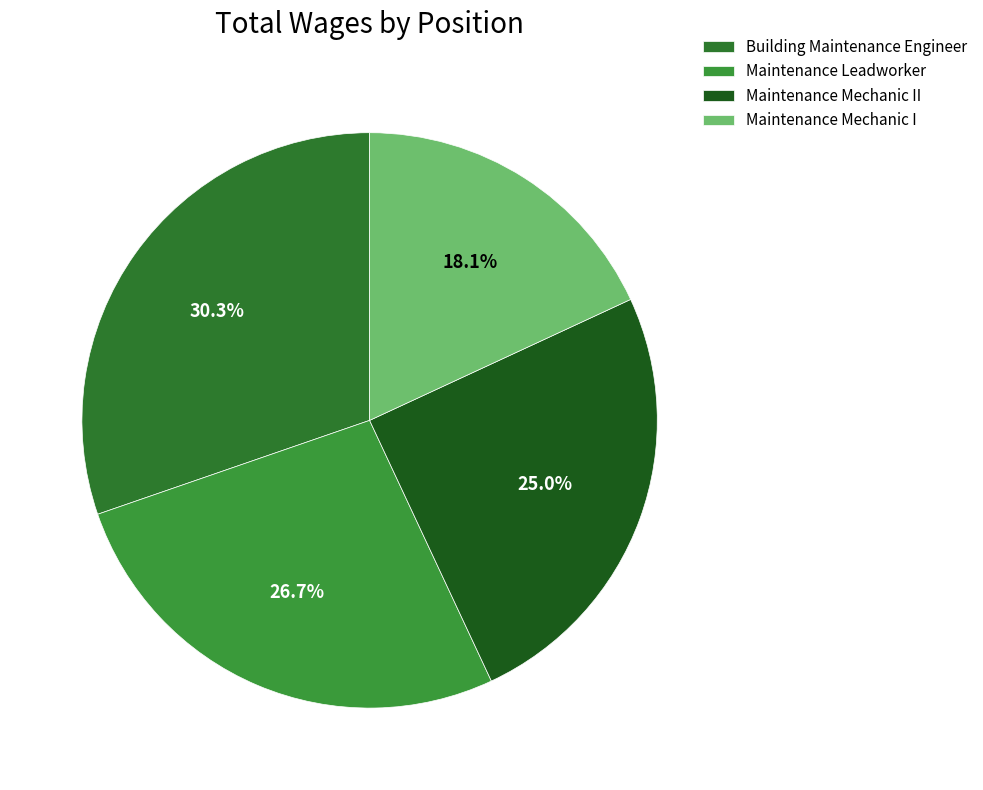

Which category has the biggest portion of the pie?

Building Maintenance Engineer